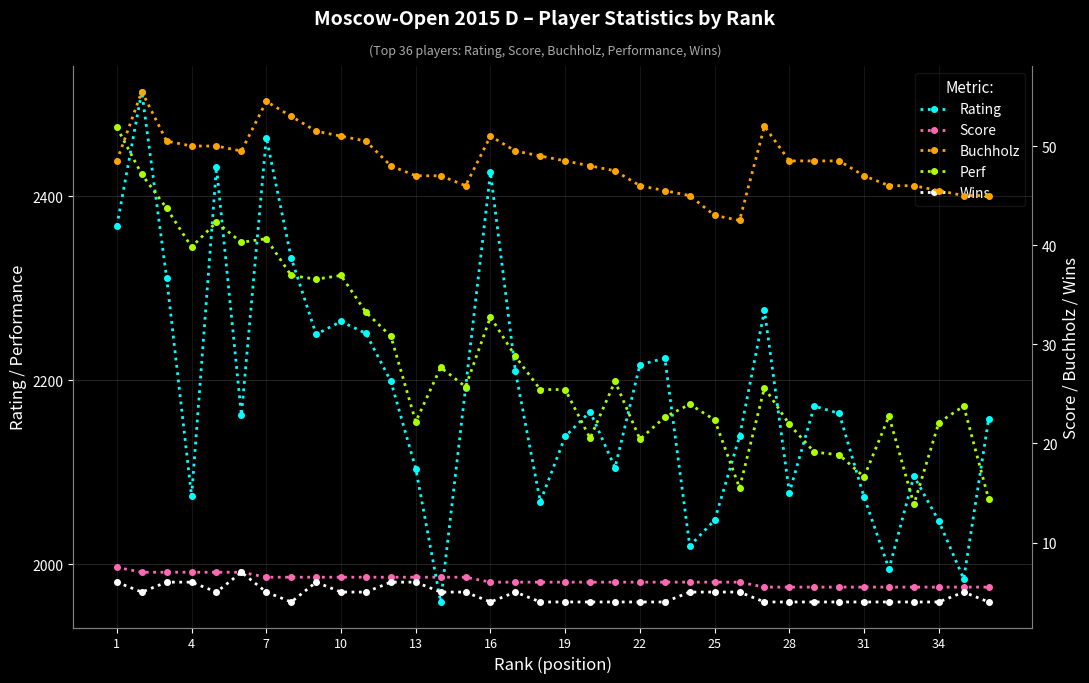

Reading left to right, extract all data points from this chart.

Rating: 2368.0	2514.0	2311.0	2074.0	2432.0	2162.0	2464.0	2333.0	2250.0	2264.0	2251.0	2199.0	2104.0	1959.0	2192.0	2426.0	2210.0	2068.0	2139.0	2166.0	2105.0	2217.0	2224.0	2020.0	2048.0	2139.0	2276.0	2078.0	2172.0	2164.0	2073.0	1995.0	2096.0	2047.0	1984.0	2158.0
Perf: 2475.0	2424.0	2387.0	2345.0	2372.0	2350.0	2354.0	2314.0	2310.0	2314.0	2274.0	2248.0	2155.0	2214.0	2193.0	2269.0	2226.0	2190.0	2190.0	2137.0	2199.0	2136.0	2160.0	2174.0	2157.0	2083.0	2192.0	2152.0	2122.0	2119.0	2095.0	2161.0	2065.0	2154.0	2172.0	2071.0
Score: 7.5	7.0	7.0	7.0	7.0	7.0	6.5	6.5	6.5	6.5	6.5	6.5	6.5	6.5	6.5	6.0	6.0	6.0	6.0	6.0	6.0	6.0	6.0	6.0	6.0	6.0	5.5	5.5	5.5	5.5	5.5	5.5	5.5	5.5	5.5	5.5
Buchholz: 48.5	55.5	50.5	50.0	50.0	49.5	54.5	53.0	51.5	51.0	50.5	48.0	47.0	47.0	46.0	51.0	49.5	49.0	48.5	48.0	47.5	46.0	45.5	45.0	43.0	42.5	52.0	48.5	48.5	48.5	47.0	46.0	46.0	45.5	45.0	45.0
Wins: 6.0	5.0	6.0	6.0	5.0	7.0	5.0	4.0	6.0	5.0	5.0	6.0	6.0	5.0	5.0	4.0	5.0	4.0	4.0	4.0	4.0	4.0	4.0	5.0	5.0	5.0	4.0	4.0	4.0	4.0	4.0	4.0	4.0	4.0	5.0	4.0